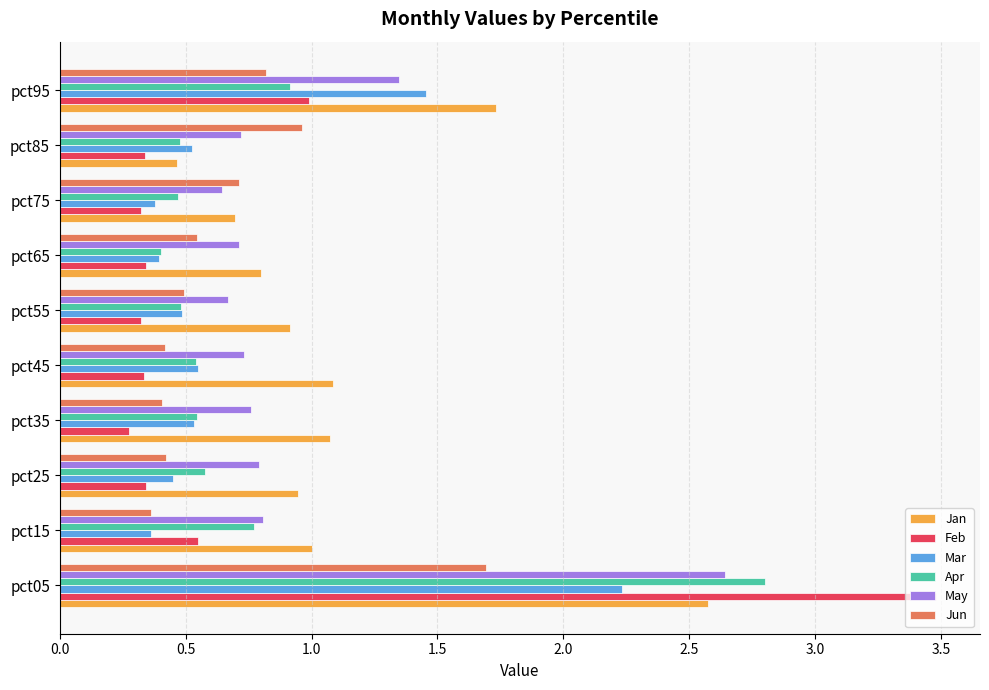

How many categories are shown in the chart?

10